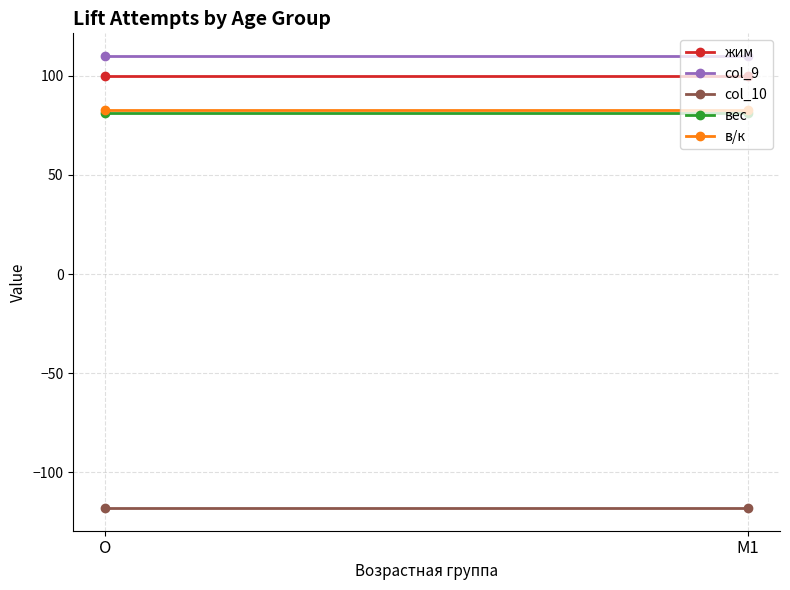

Is this an area chart (filled region under the line)?

No